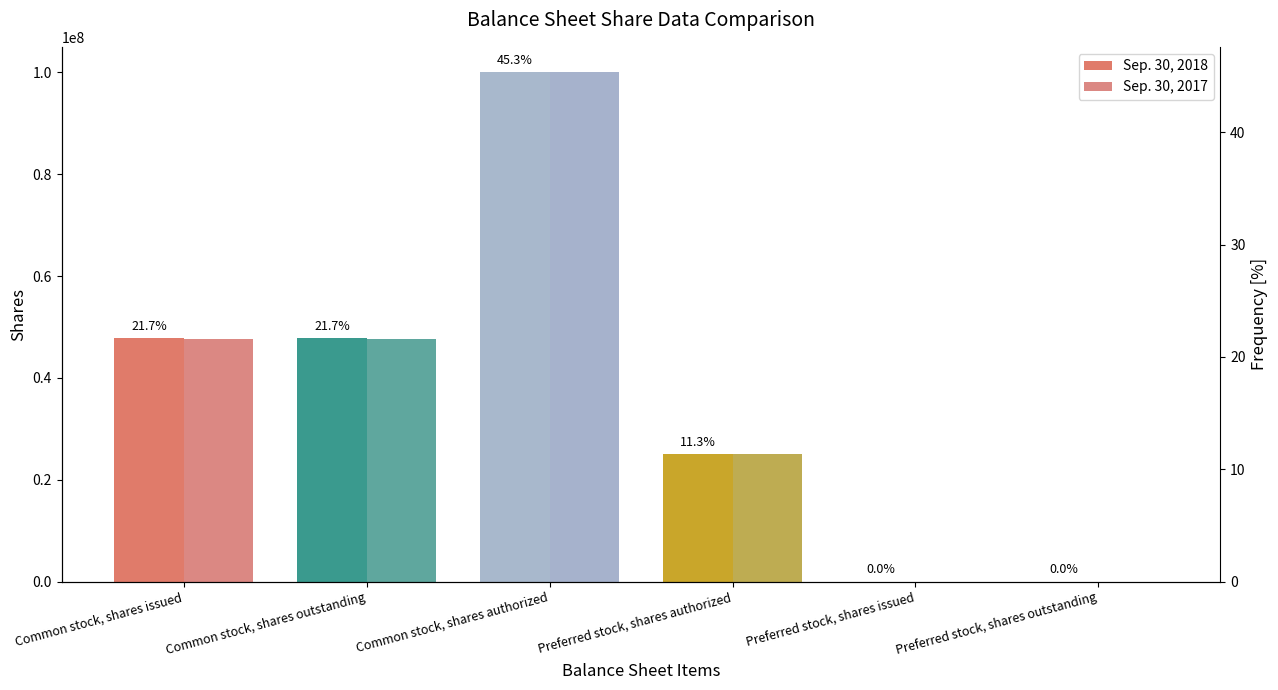

What are all the series names shown in the legend?

Sep. 30, 2018, Sep. 30, 2017